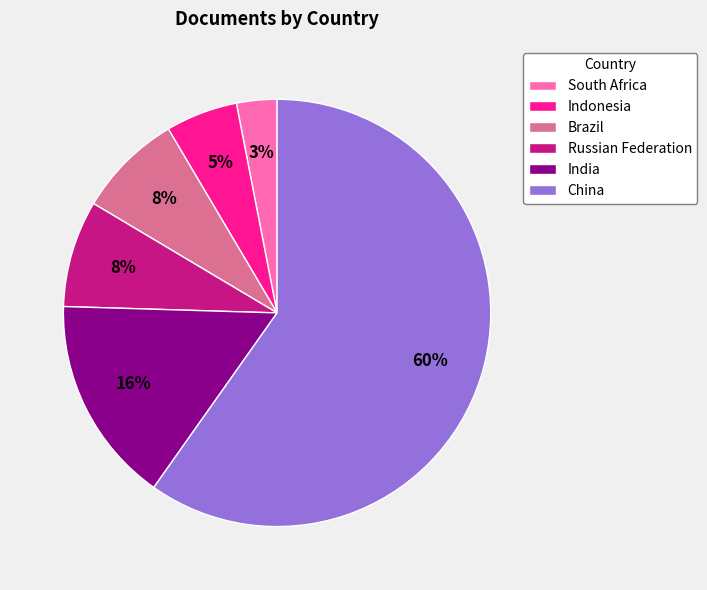

Does China account for over 50% of the chart?

Yes